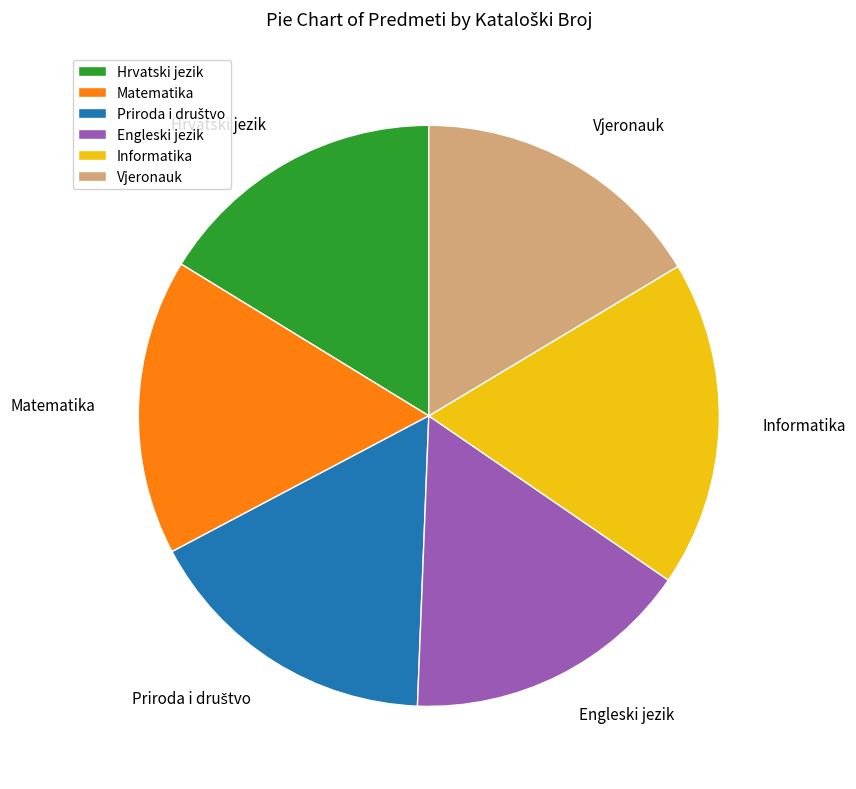

Is it true that Hrvatski jezik is 29% of the pie?

False